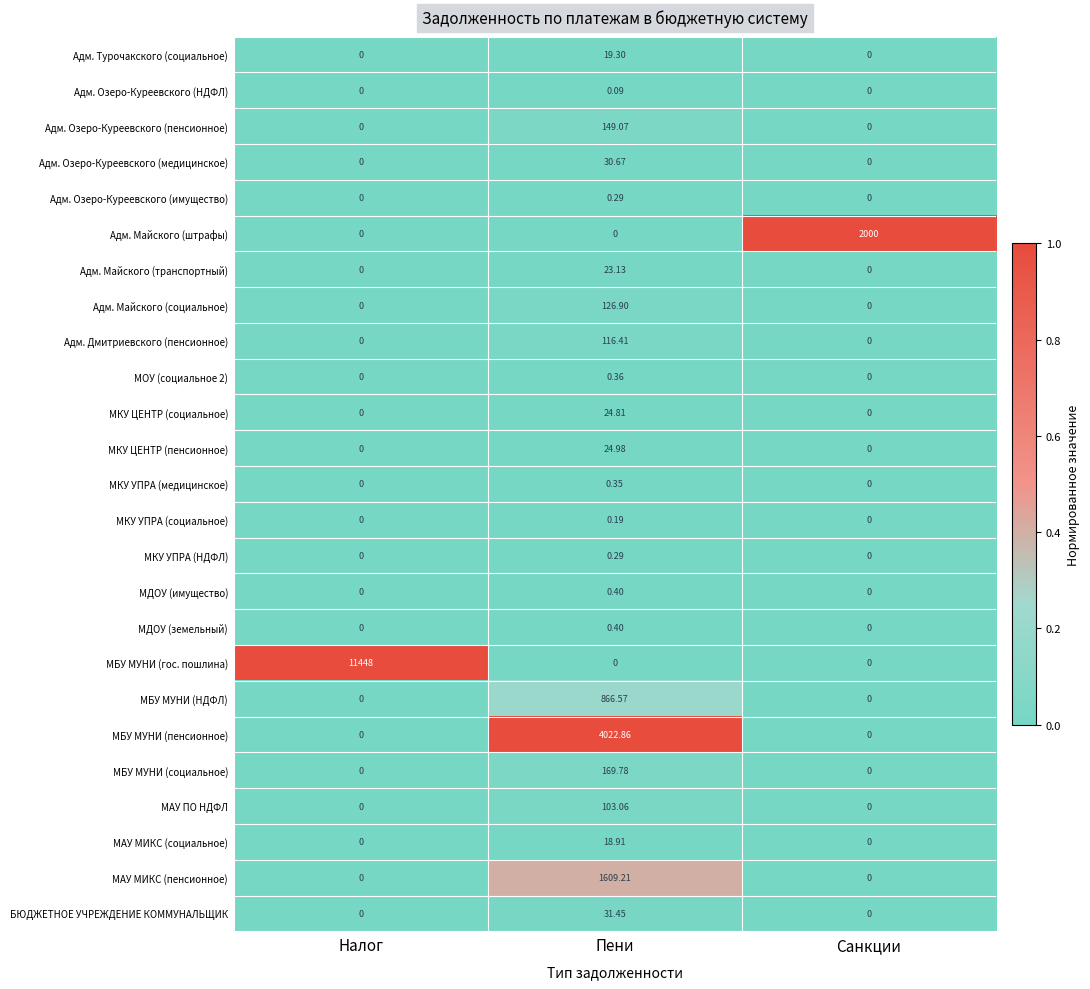

Which series has the largest range (max minus min)?

МБУ МУНИ (гос. пошлина)